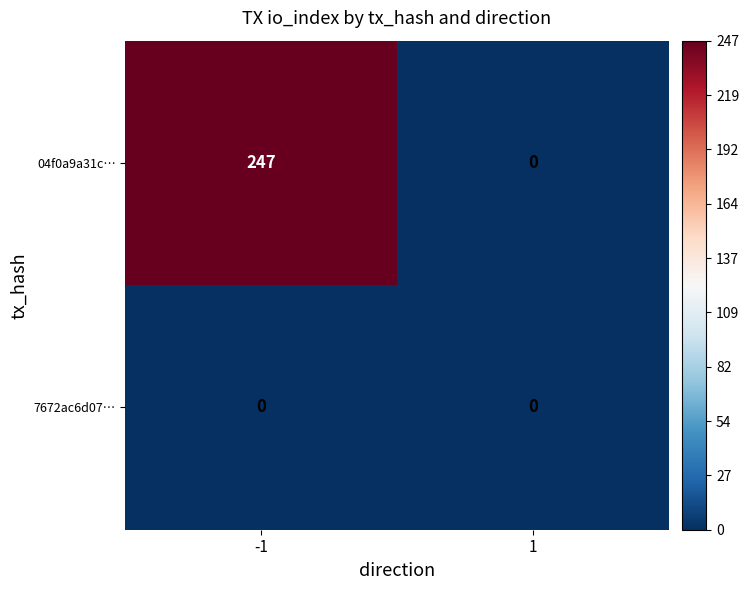

What is the maximum value shown in the chart?

247